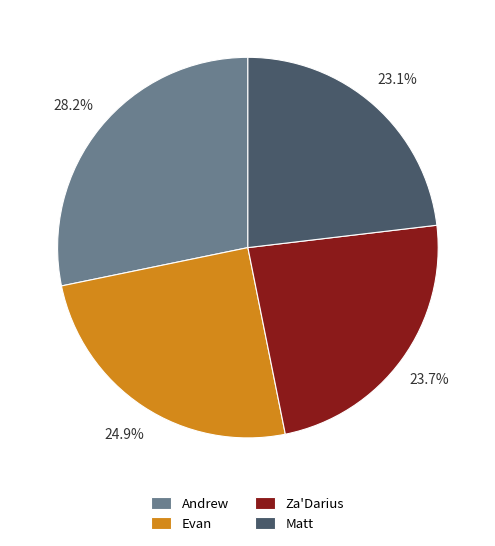

What is the smallest slice in the pie chart?

Matt